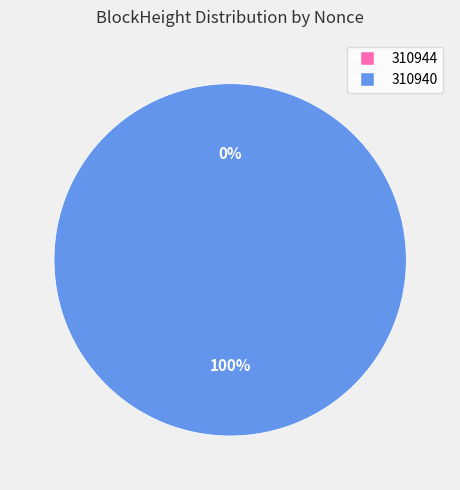

To the nearest percent, what is the combined percentage of 310944 and 310940?

100%